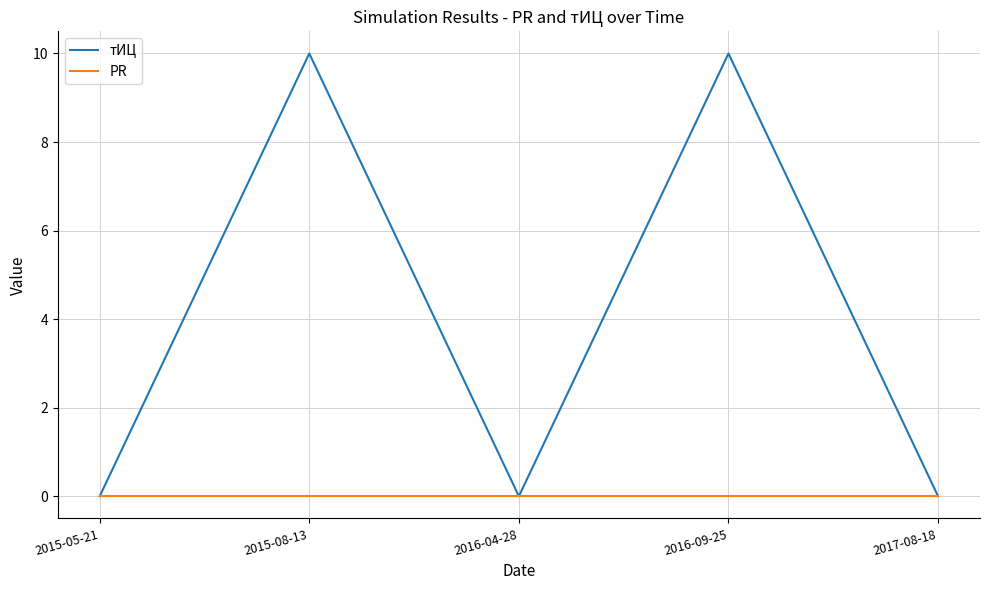

What is the total value across all series at 2015-08-13?

10